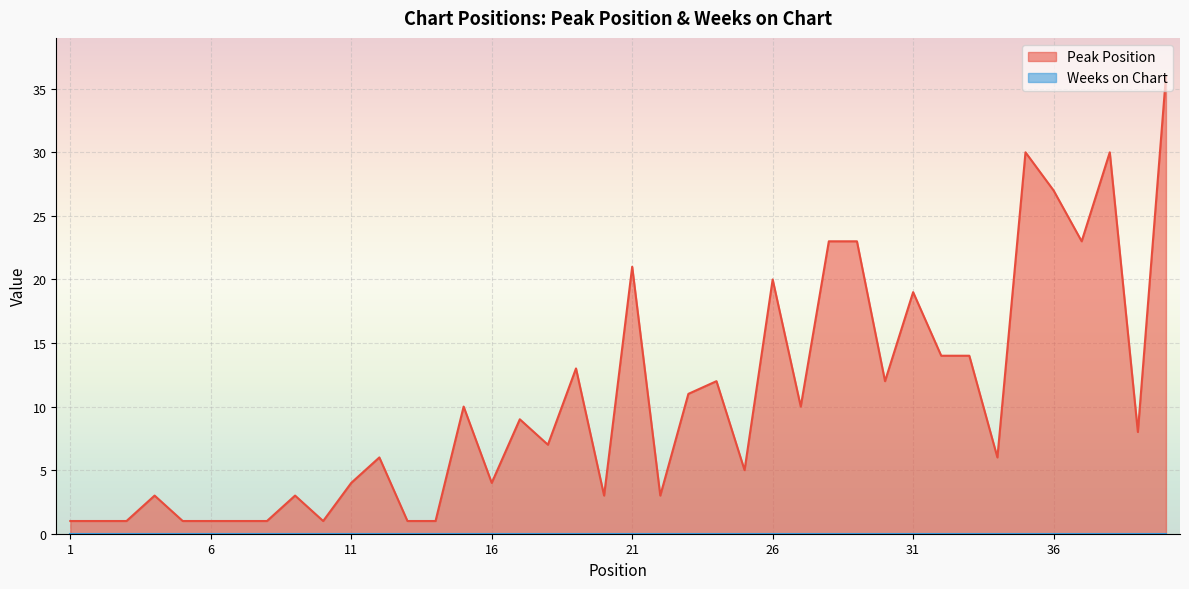

True or false: the data has more than 1 interior local peaks.

True